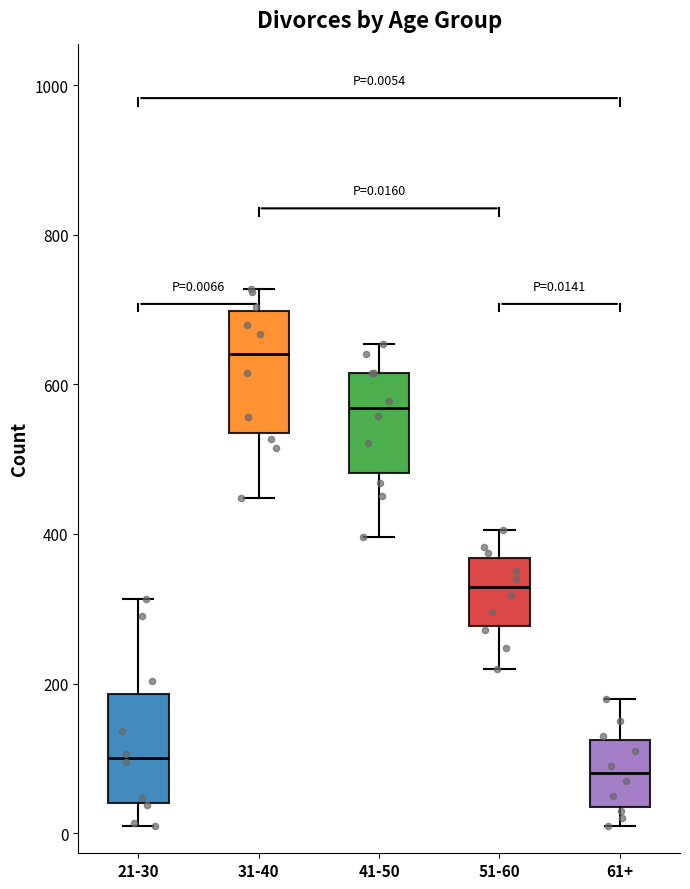

Which box has the lowest median line?

61+